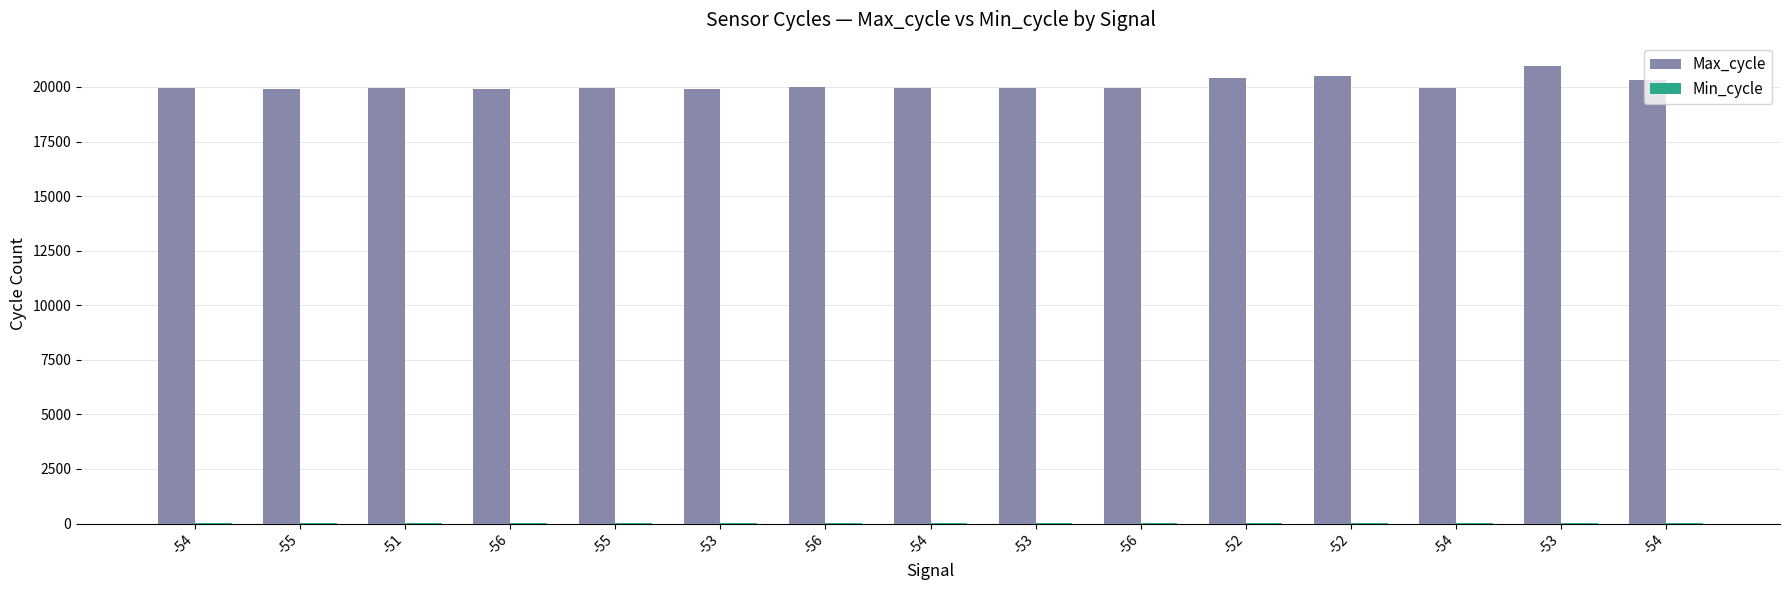

How many data points does each series have?

15